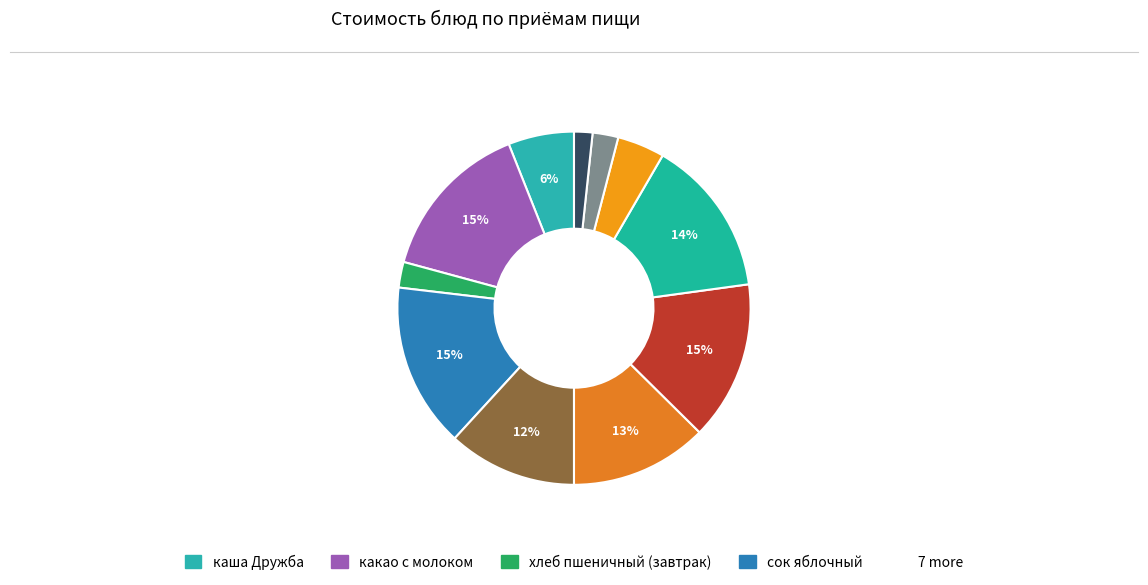

To the nearest percent, what is the average slice percentage?

9%